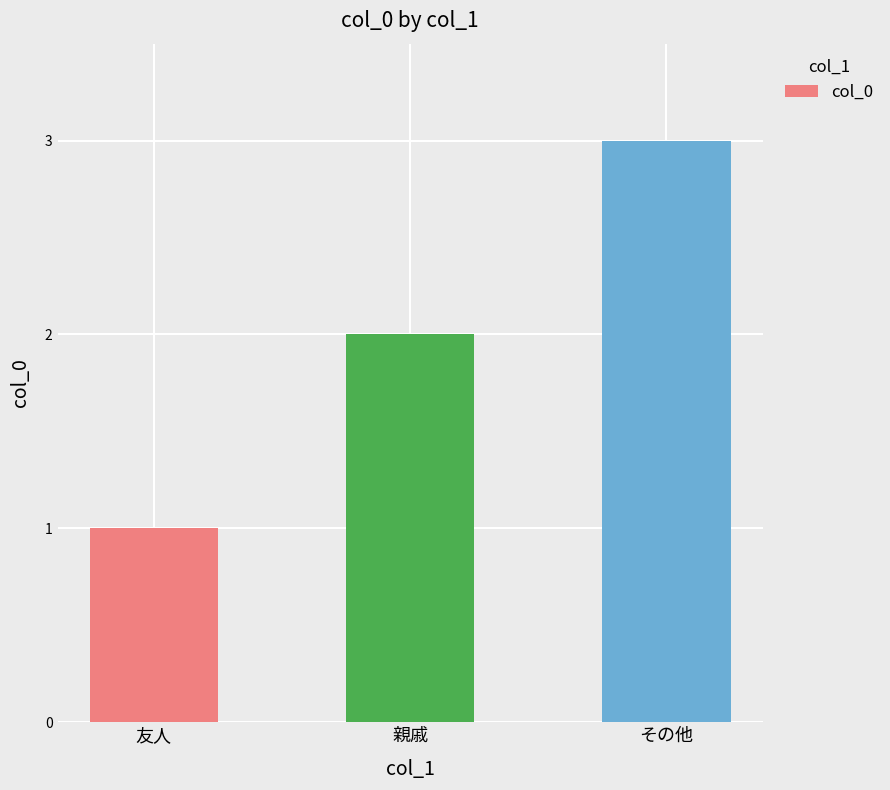

List the labels in order of value, largest first.

その他, 親戚, 友人